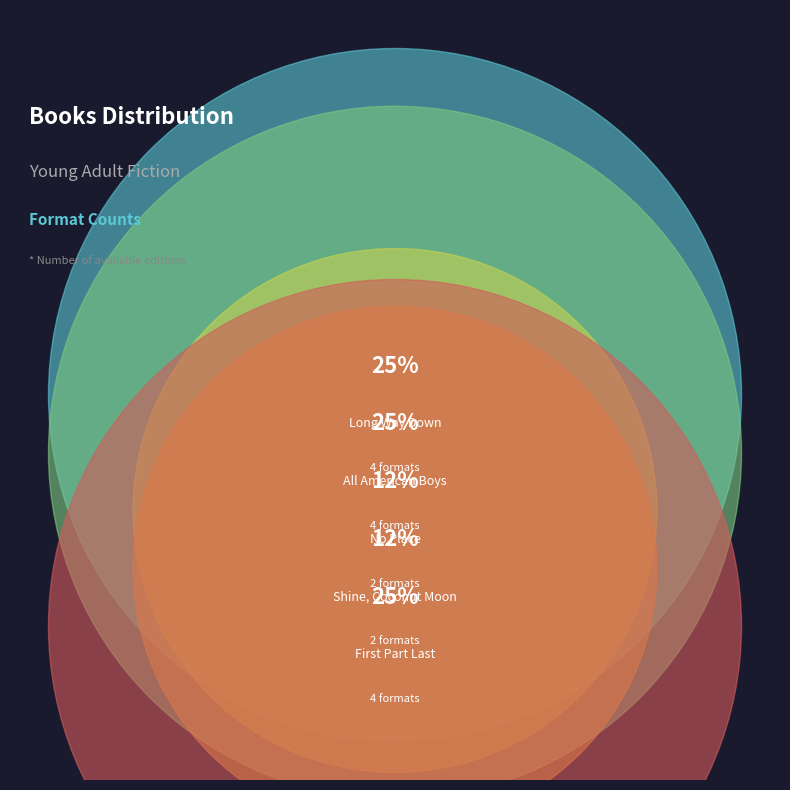

Does No Place represent more than half of the total?

No